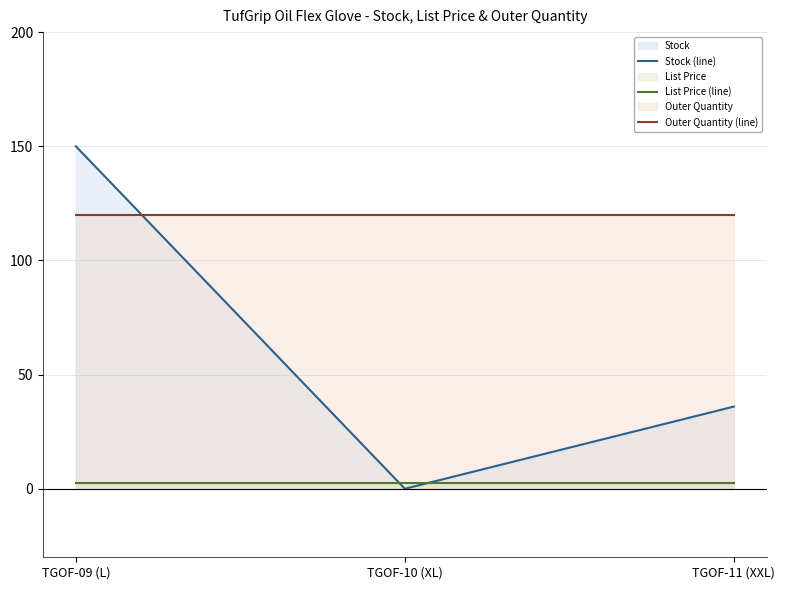

Count the number of data series in this chart.

3